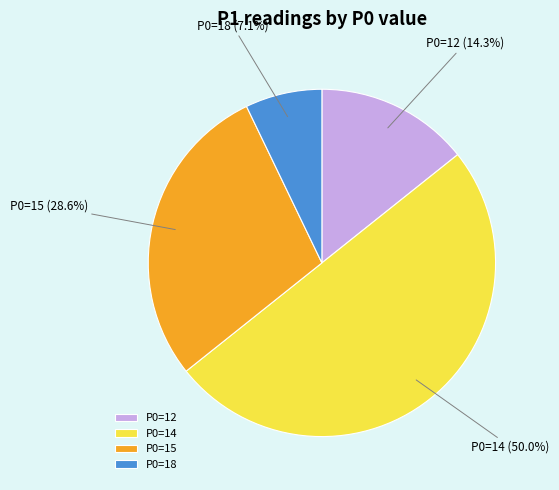

Does P0=15 represent more than half of the total?

No